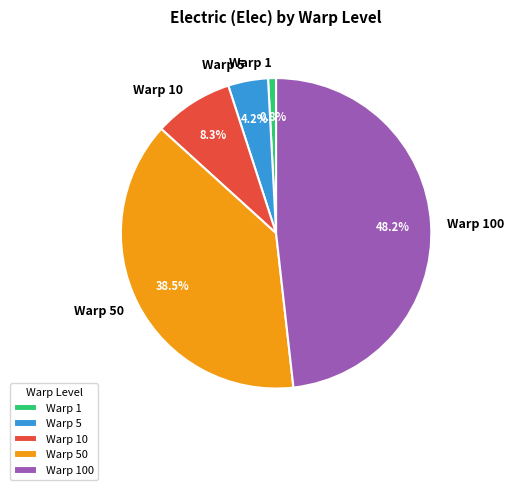

How many slices are in this pie chart?

5